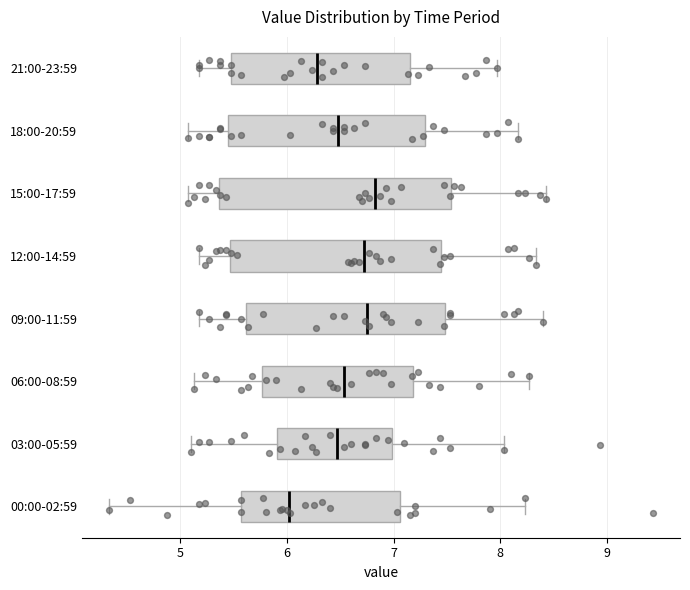

Reading bottom to top, read every box against the x-axis: the position of its median line, the range the box covers, and the ends of its whiskers. The values are not printed on the chart, so give them approximately, as read against the axis.

00:00-02:59: median 6.0, box 5.6 to 7.1, whiskers 4.3 to 8.2
03:00-05:59: median 6.5, box 5.9 to 7.0, whiskers 5.1 to 8.0
06:00-08:59: median 6.5, box 5.8 to 7.2, whiskers 5.1 to 8.3
09:00-11:59: median 6.8, box 5.6 to 7.5, whiskers 5.2 to 8.4
12:00-14:59: median 6.7, box 5.5 to 7.4, whiskers 5.2 to 8.3
15:00-17:59: median 6.8, box 5.4 to 7.5, whiskers 5.1 to 8.4
18:00-20:59: median 6.5, box 5.4 to 7.3, whiskers 5.1 to 8.2
21:00-23:59: median 6.3, box 5.5 to 7.2, whiskers 5.2 to 8.0